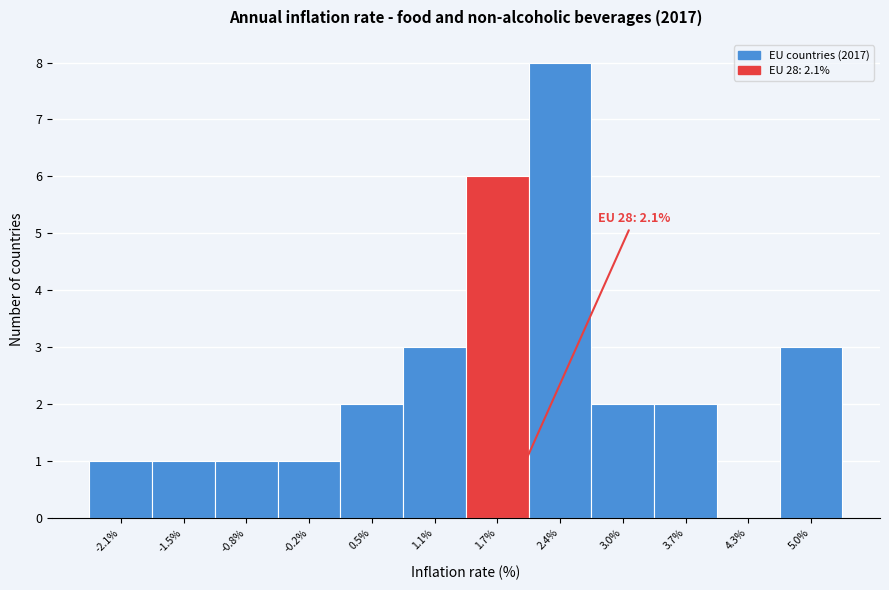

Reading left to right, transcribe all the data shown in this chart.

-2.1%=1	-1.5%=1	-0.8%=1	-0.2%=1	0.5%=2	1.1%=3	1.7%=6	2.4%=8	3.0%=2	3.7%=2	4.3%=0	5.0%=3